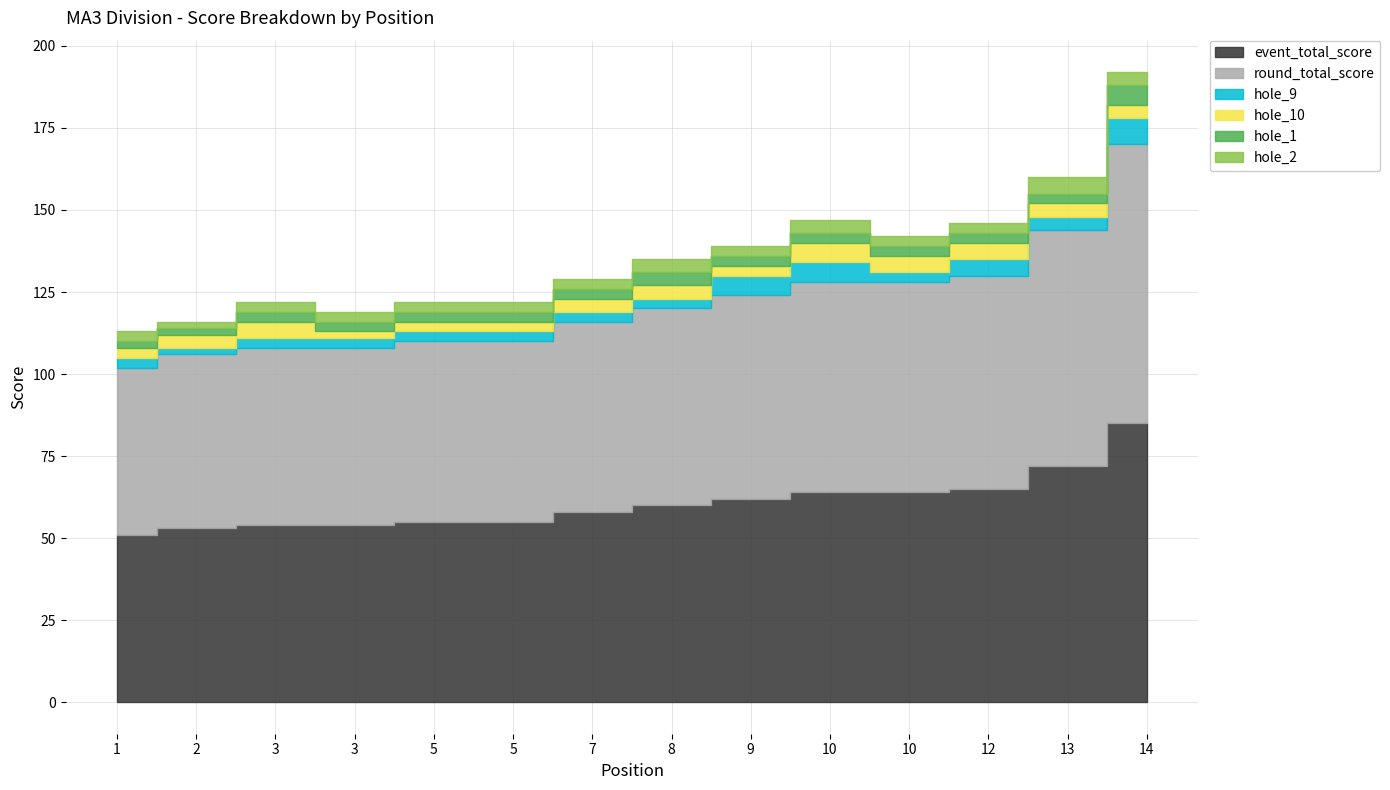

Where do hole_2 and hole_1 first cross each other?

13 and 14